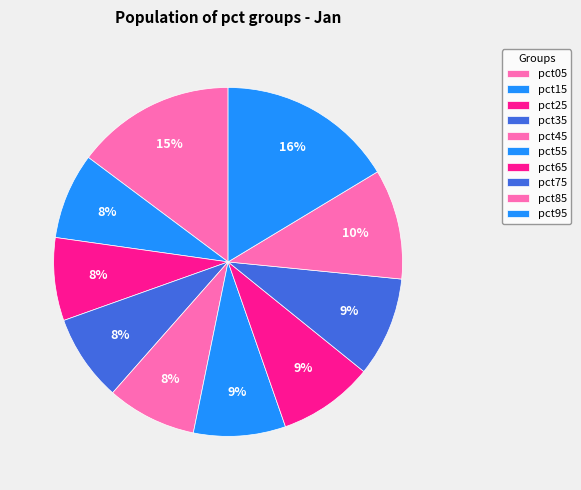

Does pct45 represent more than half of the total?

No